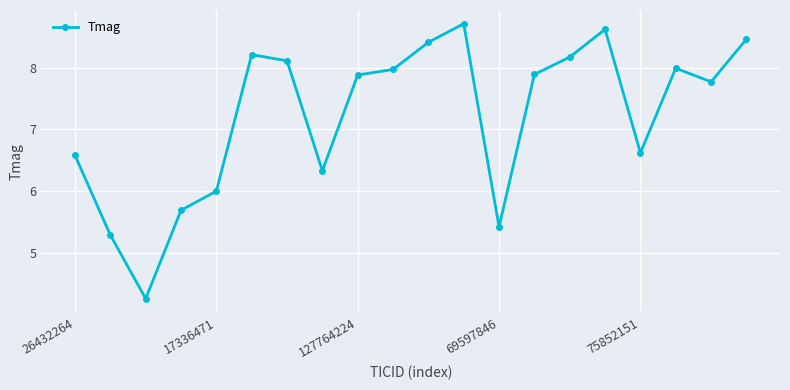

What is the difference between the second highest and minimum values?

4.4